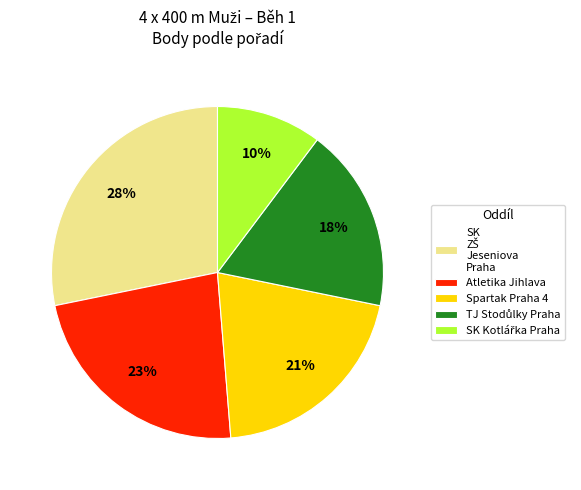

True or false: Atletika Jihlava accounts for 36% of the total.

False